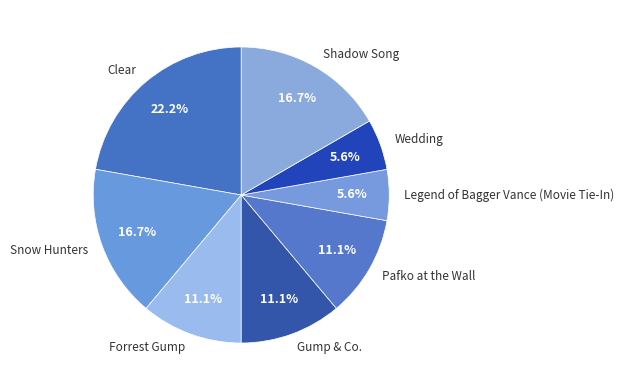

To the nearest percent, what percentage of the pie is Shadow Song?

17%